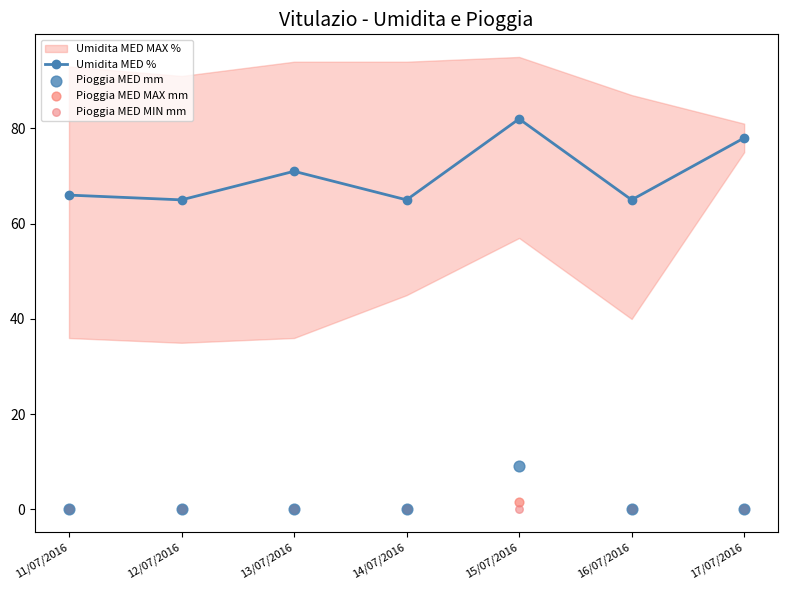

Which series reaches the minimum Y coordinate?

Pioggia MED mm